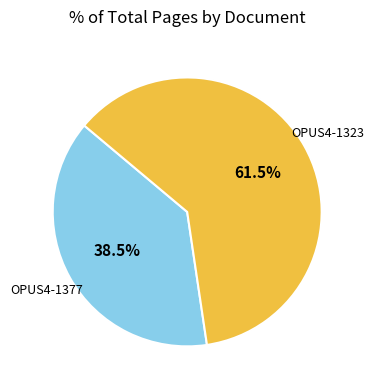

Which category has the biggest portion of the pie?

OPUS4-1323